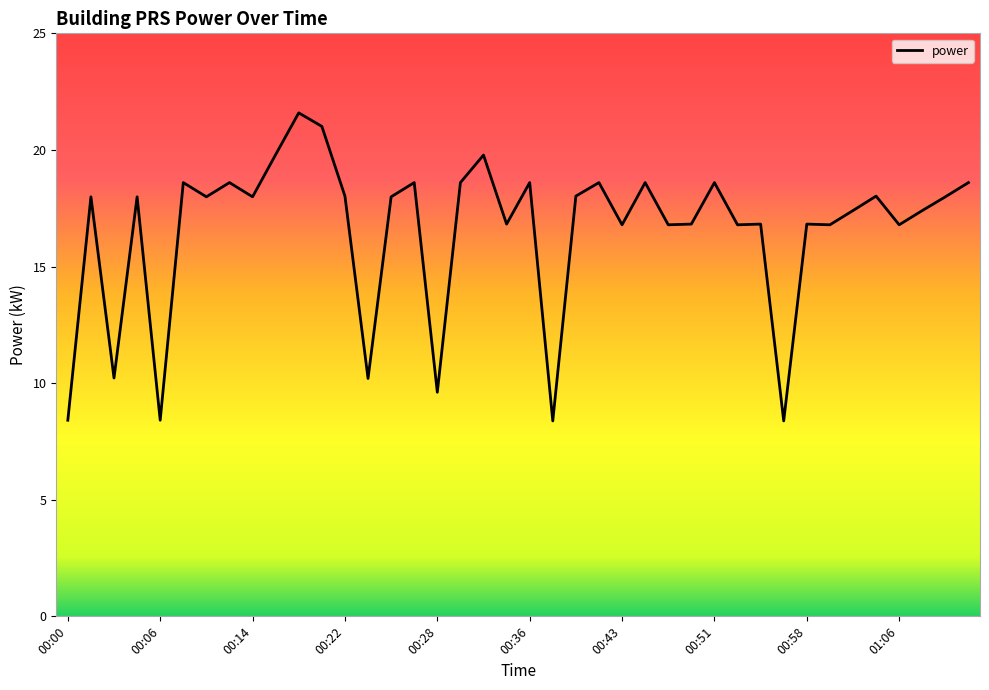

Is this an area chart (filled region under the line)?

No